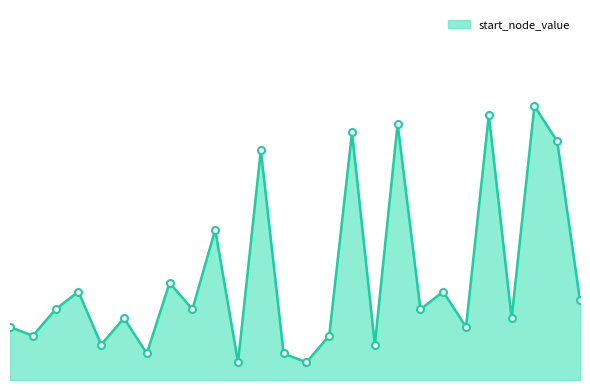

What is the change in value from 2 to 12?

-5